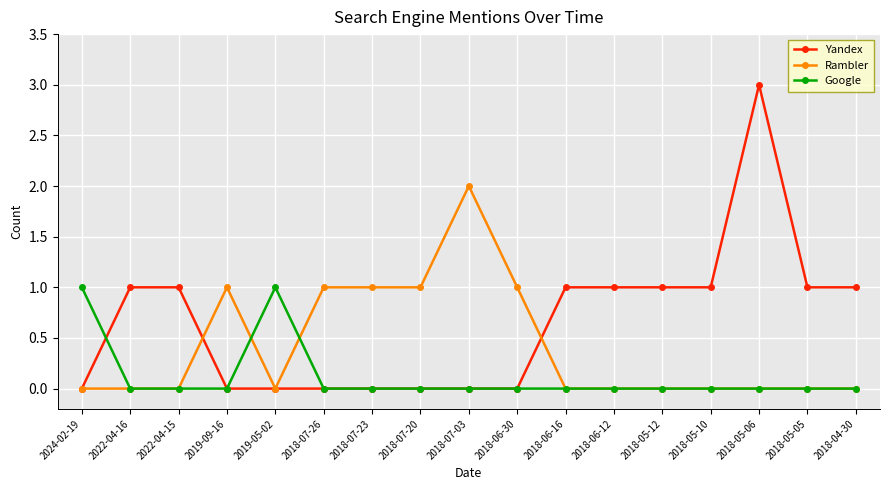

What value does the Google series have at 2019-05-02?

1